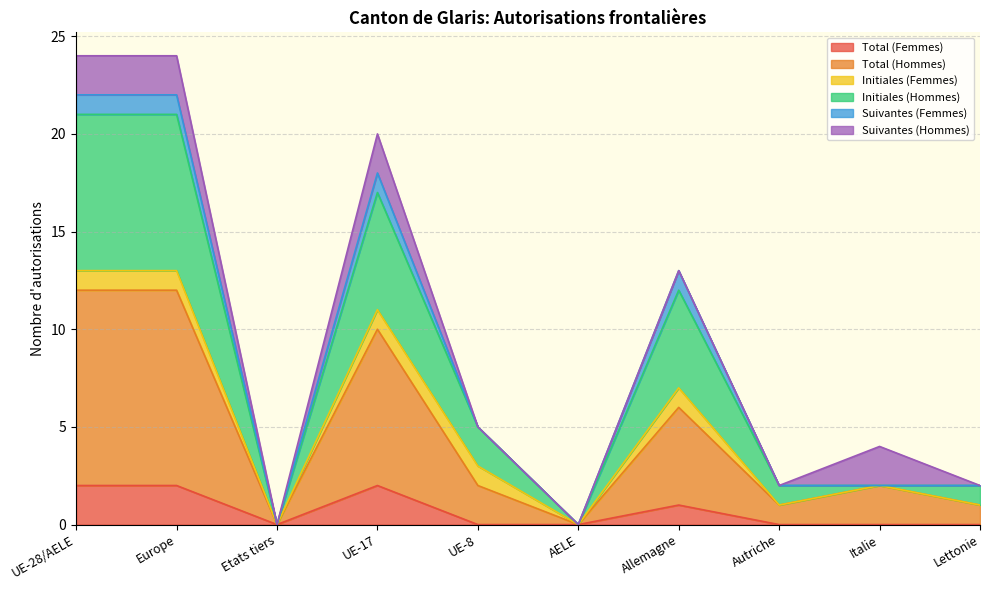

Does the chart display data point markers on the line(s)?

No